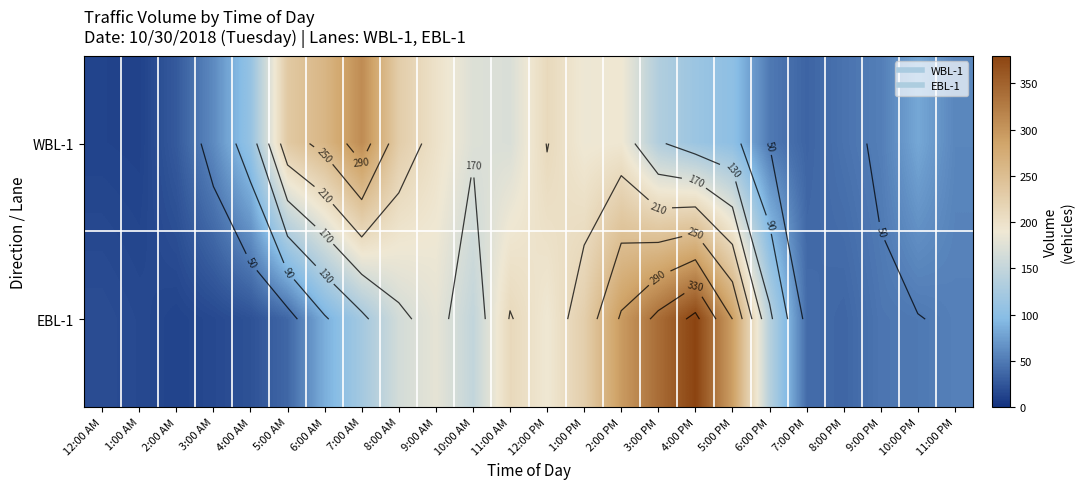

What is the approximate value of WBL-1 at 7:00 PM, to the nearest 5?

35